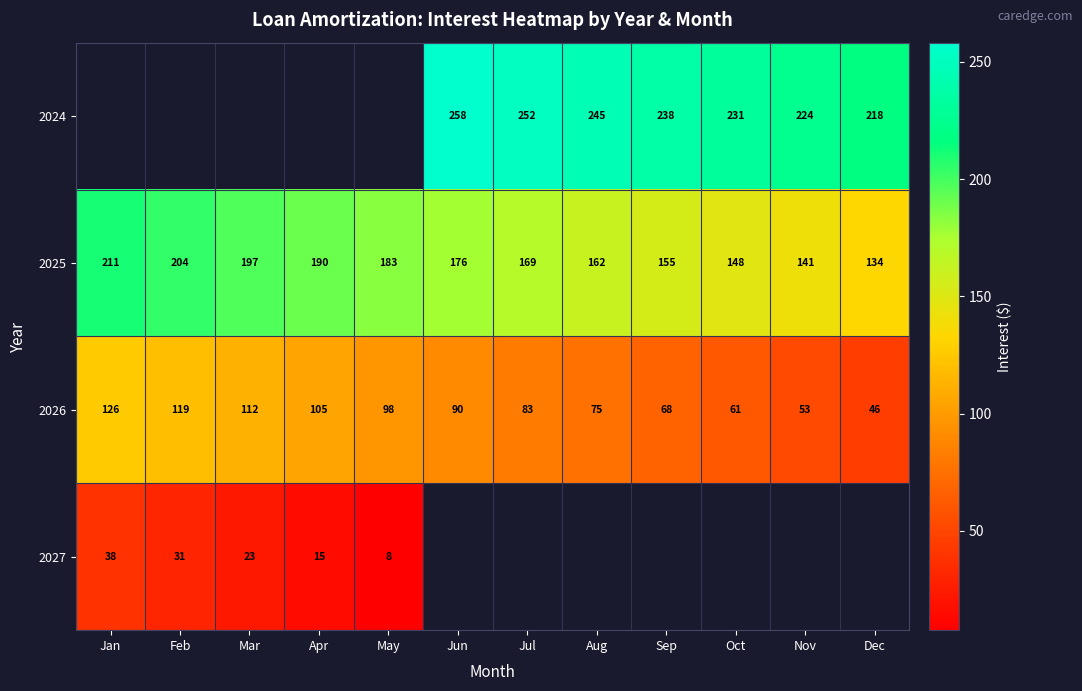

Is the value of 2026 at Jan greater than the value of 2025 at Sep?

No